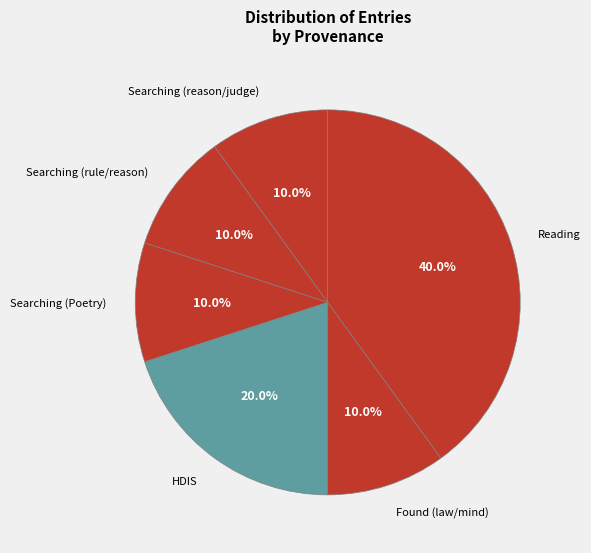

To the nearest percent, what portion does HDIS represent?

20%